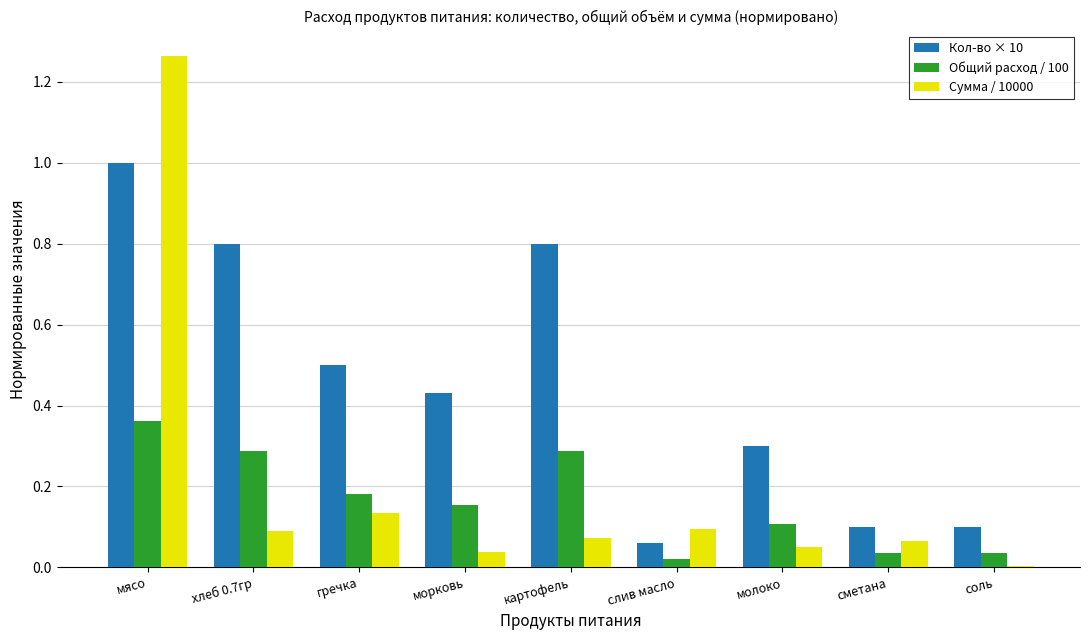

What is the difference between the maximum and minimum values in the Кол-во × 10 series?

0.9